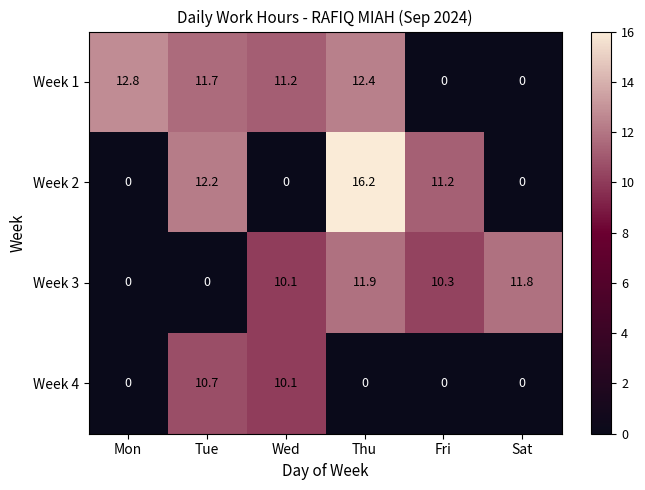

The Week 1 series shows 7.9 at Thu. True or false?

False